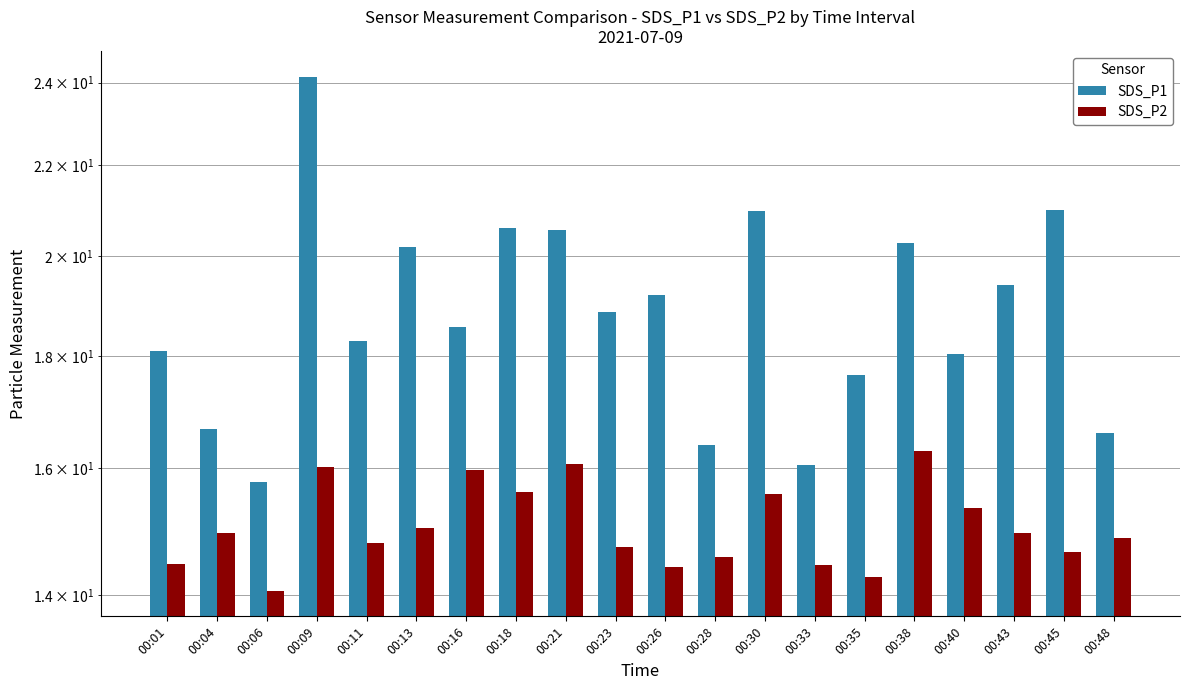

How many bars are there in total?

40